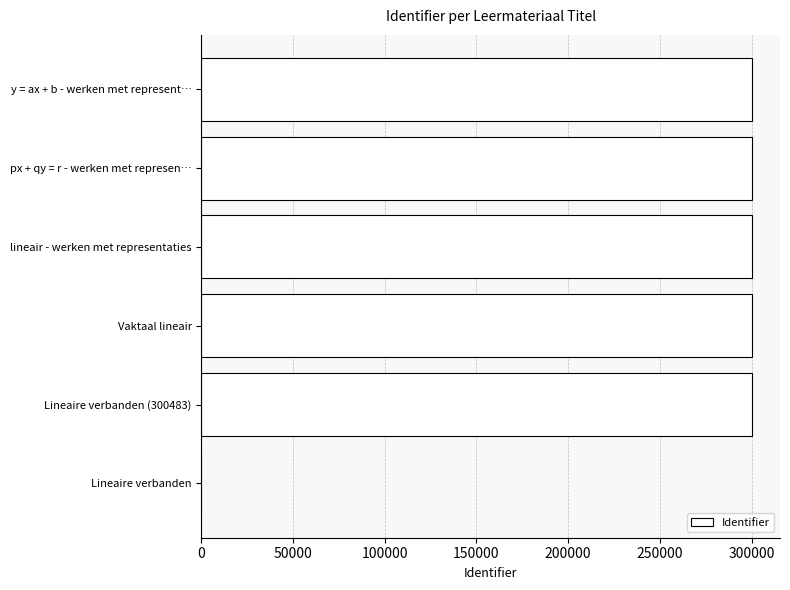

What is the approximate value at Vaktaal lineair?

300484